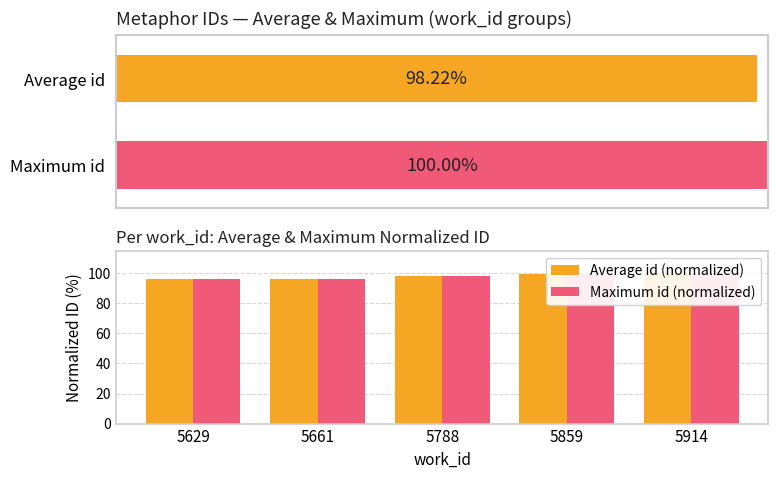

What is the value of the Average id (normalized) bar at the 2nd from the left?

96.4